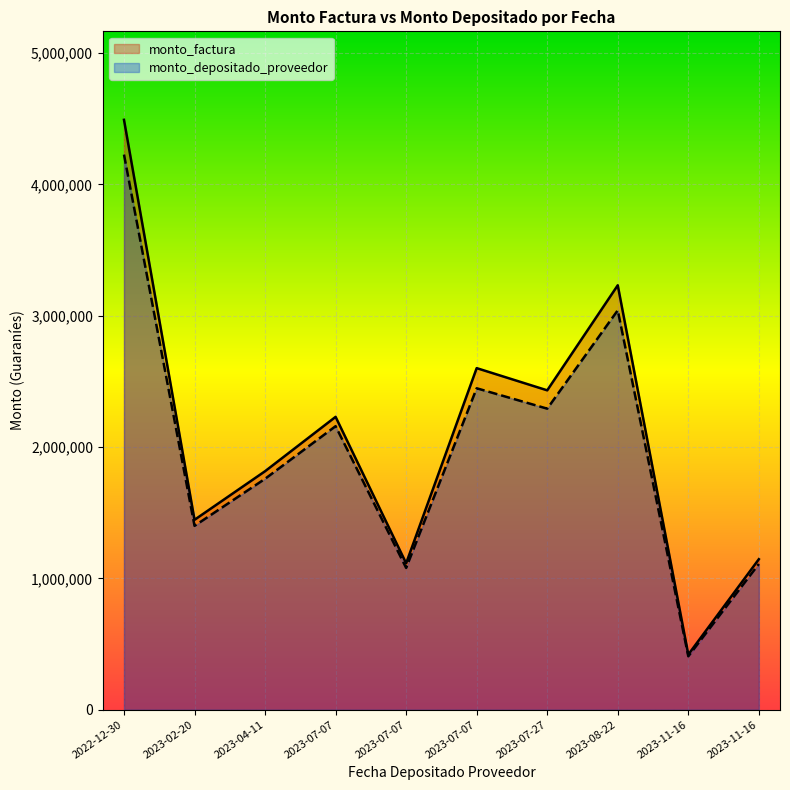

At which label is monto_depositado_proveedor closest to 2316905?

2023-07-27